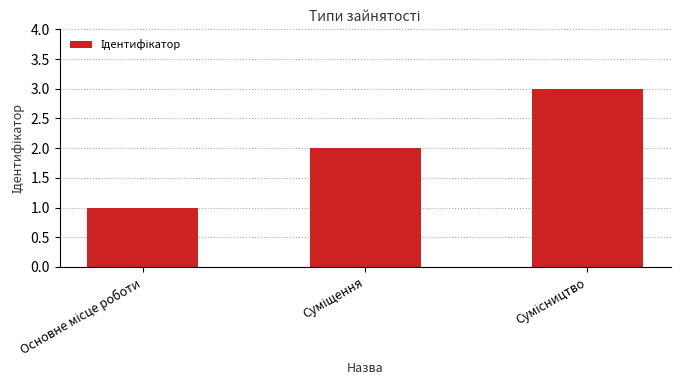

What is the sum of all values?

6